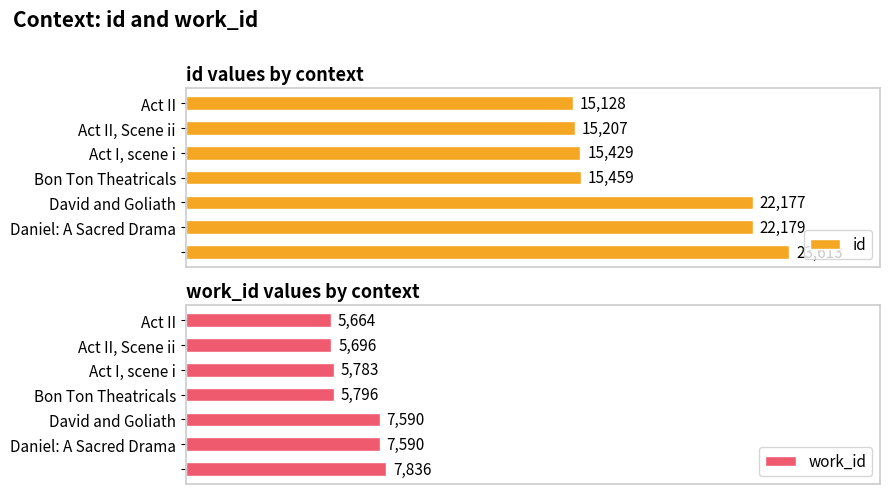

What are all the series names shown in the legend?

id, work_id